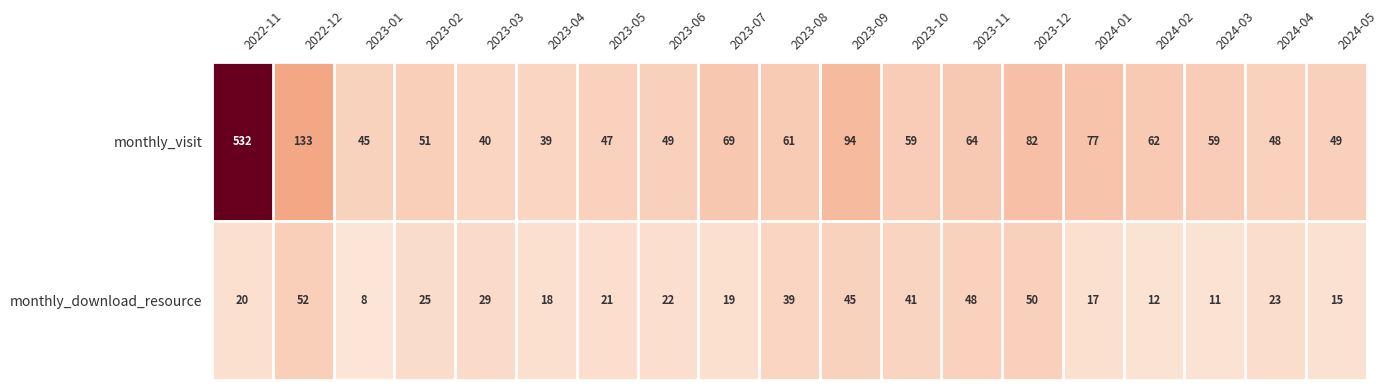

What value does the monthly_download_resource series have at 2023-09?

45